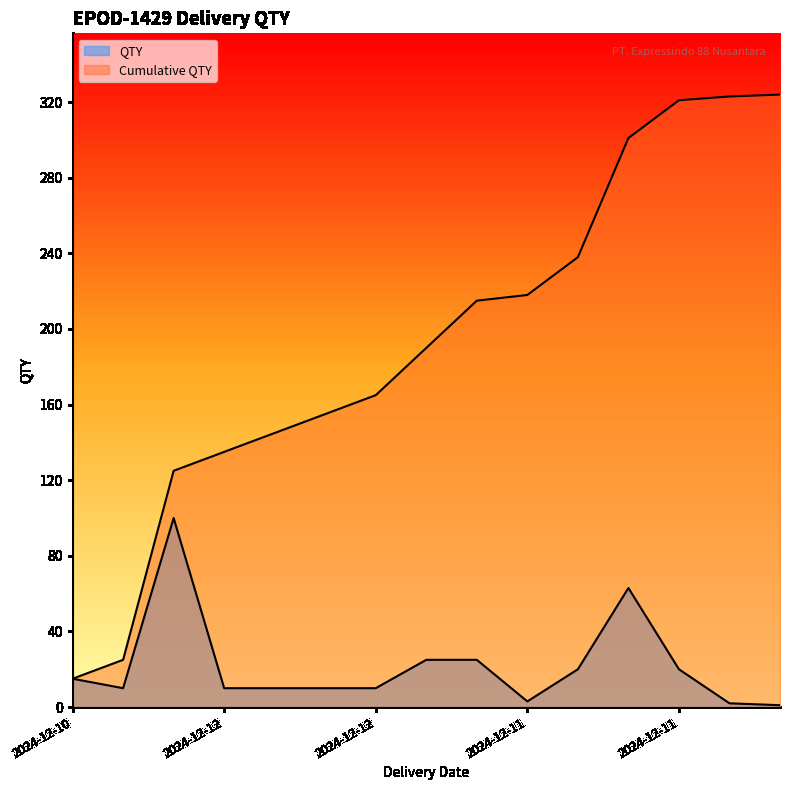

At which label does Cumulative QTY reach its peak?

2024-12-11